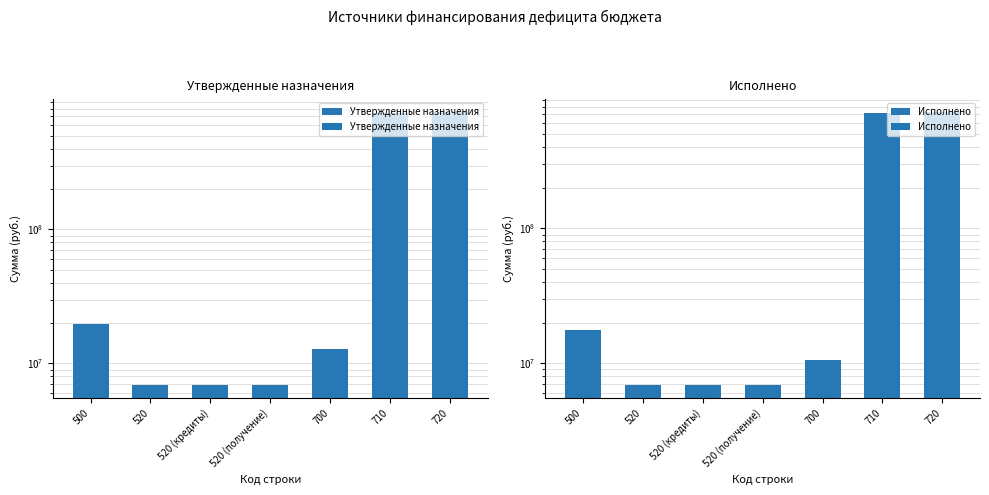

At which label is Исполнено closest to 367096602?

500